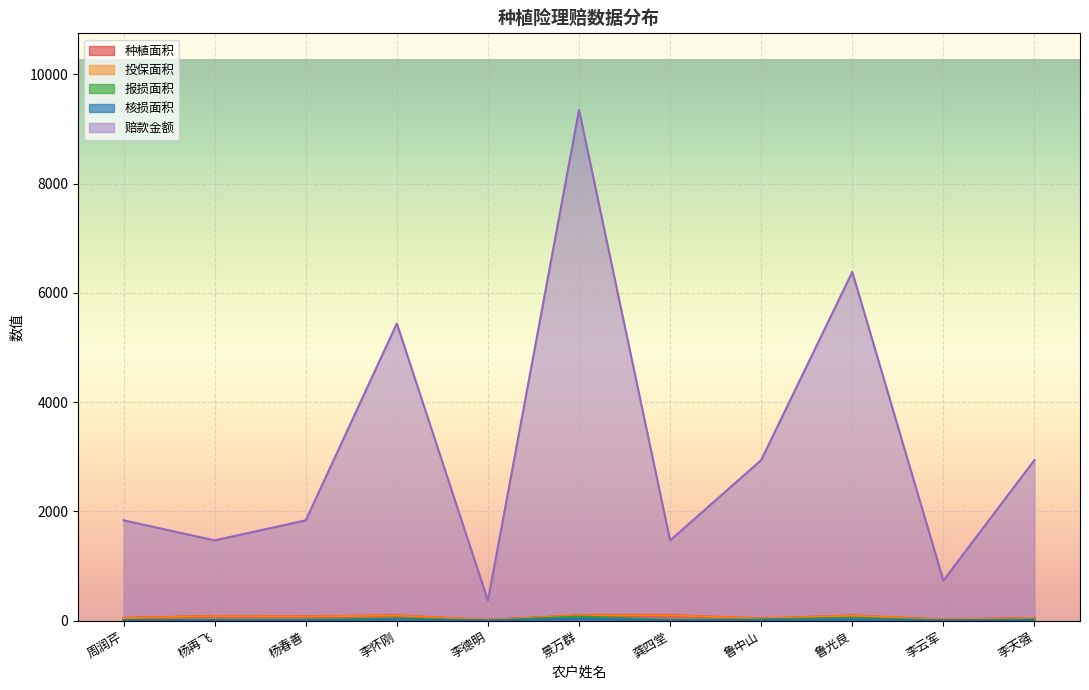

How many series are shown in this chart?

5